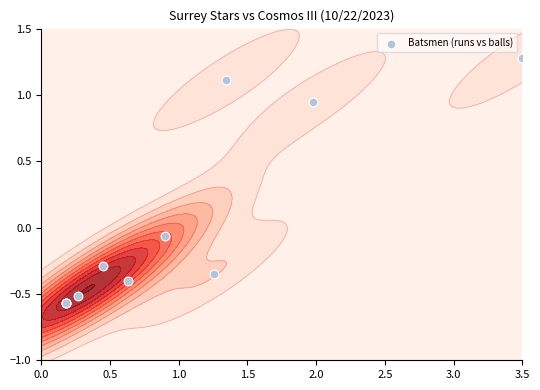

How many positive values are there?

3